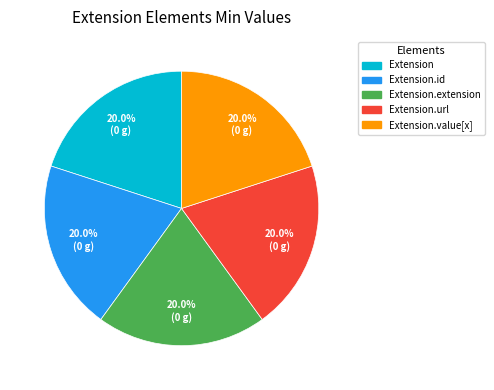

Is there any slice that represents more than half of the pie?

No